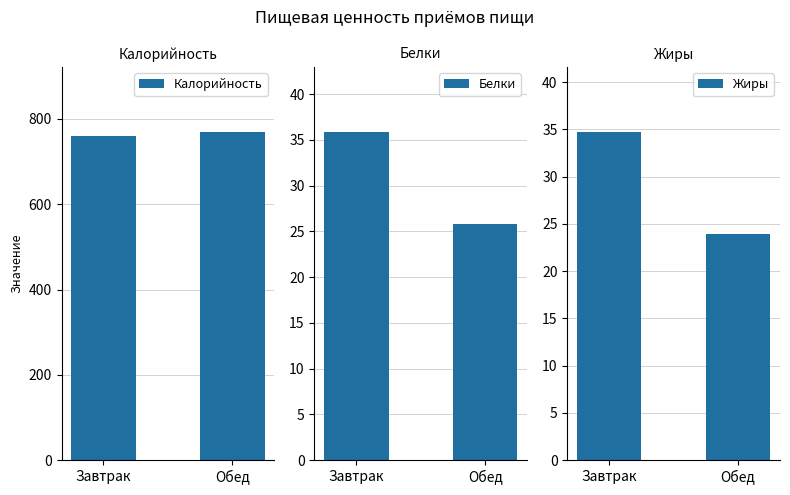

Are the bars horizontal?

No